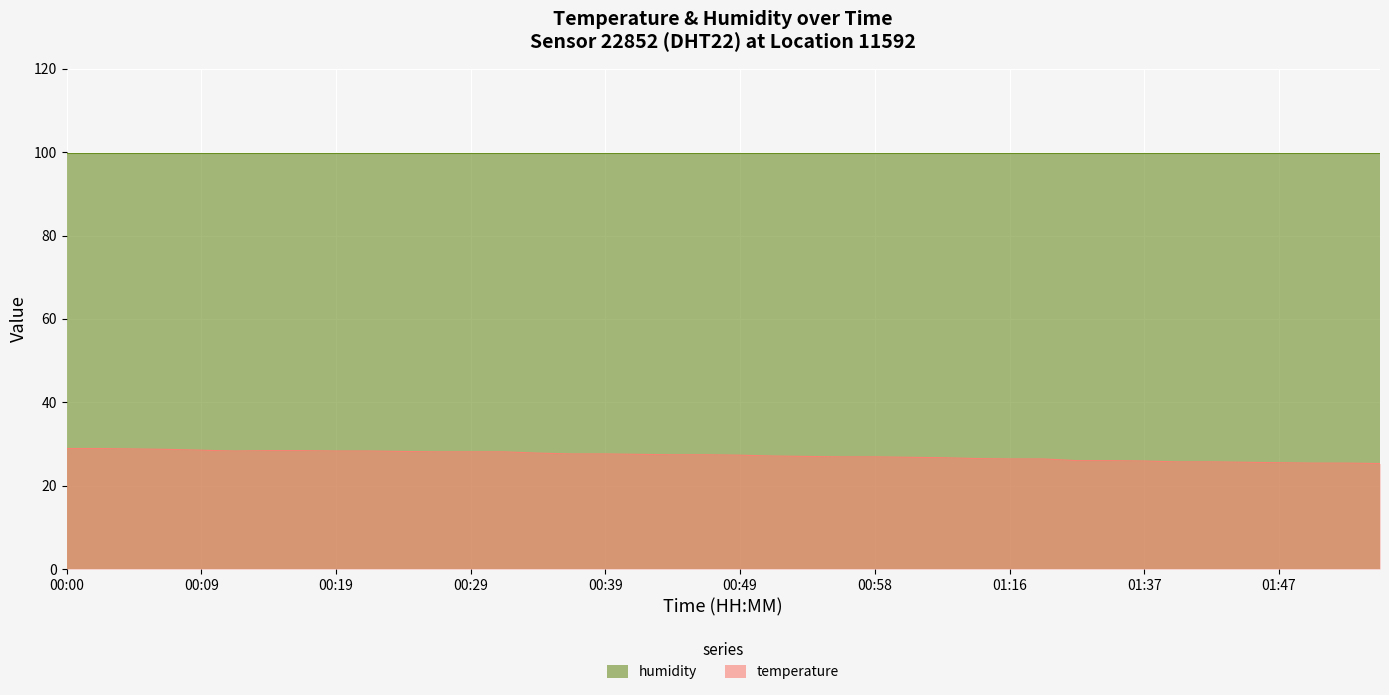

What is the minimum value shown in the chart?

25.3